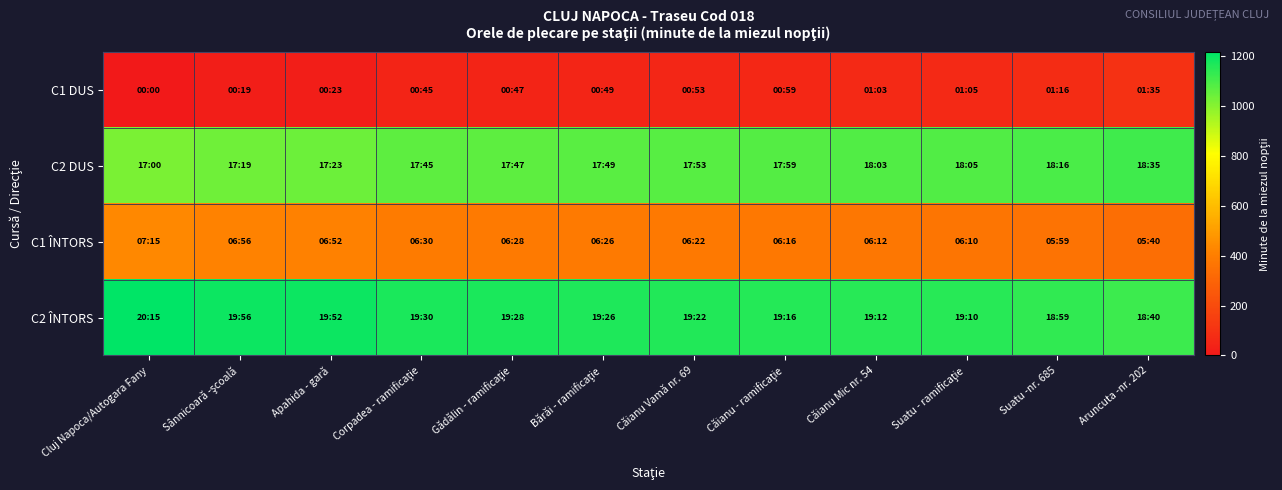

Reading left to right, extract all data points from this chart.

C1 DUS: Cluj Napoca/Autogara Fany=0	Sânnicoară -şcoală=19	Apahida - gară=23	Corpadea - ramificaţie=45	Gădălin - ramificaţie=47	Bărăi - ramificaţie=49	Căianu Vamă nr. 69=53	Căianu - ramificaţie=59	Căianu Mic nr. 54=63	Suatu - ramificaţie=65	Suatu -nr. 685=76	Aruncuta -nr. 202=95
C2 DUS: Cluj Napoca/Autogara Fany=1020	Sânnicoară -şcoală=1039	Apahida - gară=1043	Corpadea - ramificaţie=1065	Gădălin - ramificaţie=1067	Bărăi - ramificaţie=1069	Căianu Vamă nr. 69=1073	Căianu - ramificaţie=1079	Căianu Mic nr. 54=1083	Suatu - ramificaţie=1085	Suatu -nr. 685=1096	Aruncuta -nr. 202=1115
C1 ÎNTORS: Cluj Napoca/Autogara Fany=435	Sânnicoară -şcoală=416	Apahida - gară=412	Corpadea - ramificaţie=390	Gădălin - ramificaţie=388	Bărăi - ramificaţie=386	Căianu Vamă nr. 69=382	Căianu - ramificaţie=376	Căianu Mic nr. 54=372	Suatu - ramificaţie=370	Suatu -nr. 685=359	Aruncuta -nr. 202=340
C2 ÎNTORS: Cluj Napoca/Autogara Fany=1215	Sânnicoară -şcoală=1196	Apahida - gară=1192	Corpadea - ramificaţie=1170	Gădălin - ramificaţie=1168	Bărăi - ramificaţie=1166	Căianu Vamă nr. 69=1162	Căianu - ramificaţie=1156	Căianu Mic nr. 54=1152	Suatu - ramificaţie=1150	Suatu -nr. 685=1139	Aruncuta -nr. 202=1120